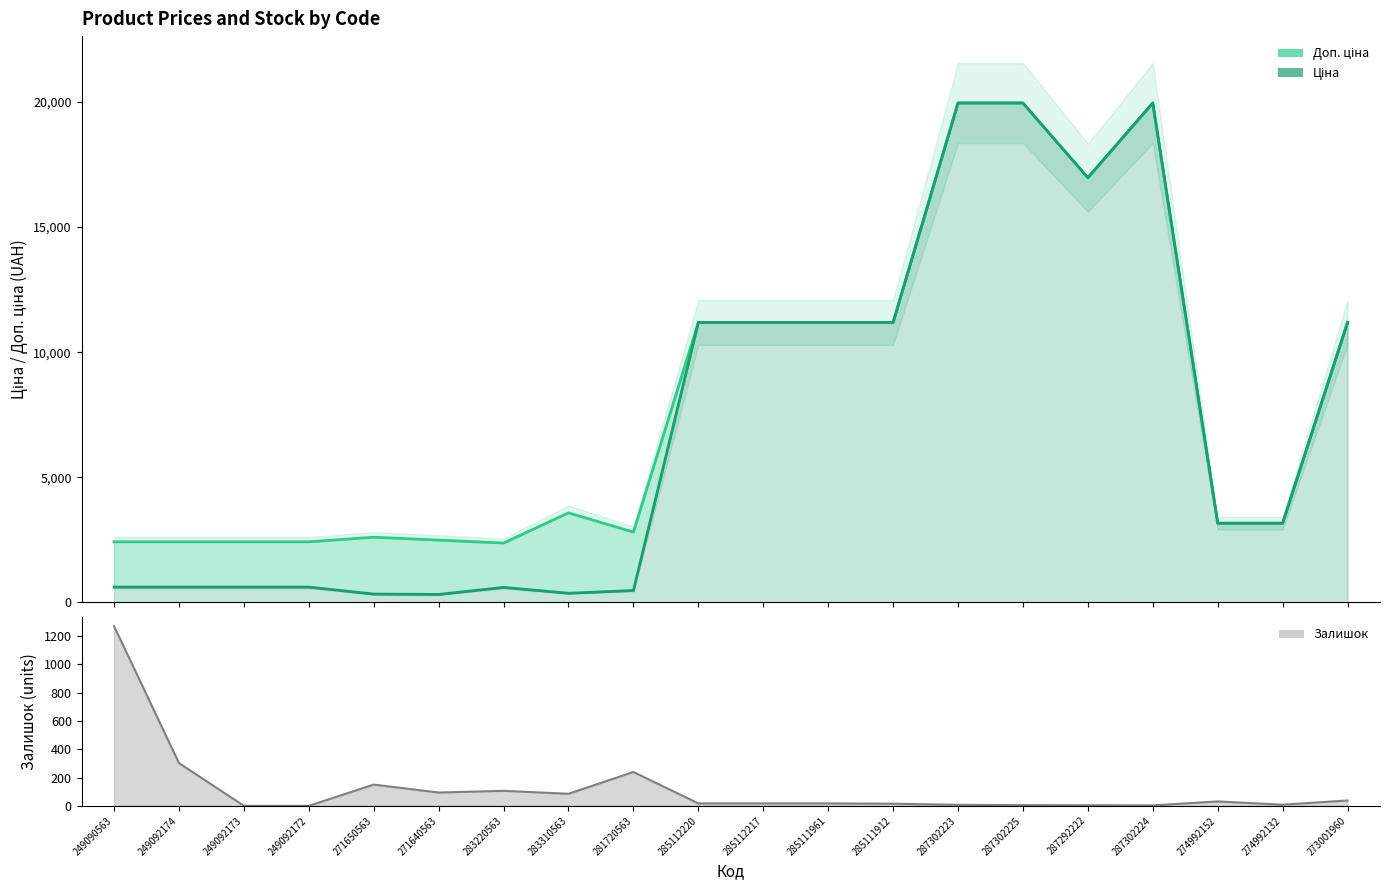

What is the average value of the Ціна series?

7179.6